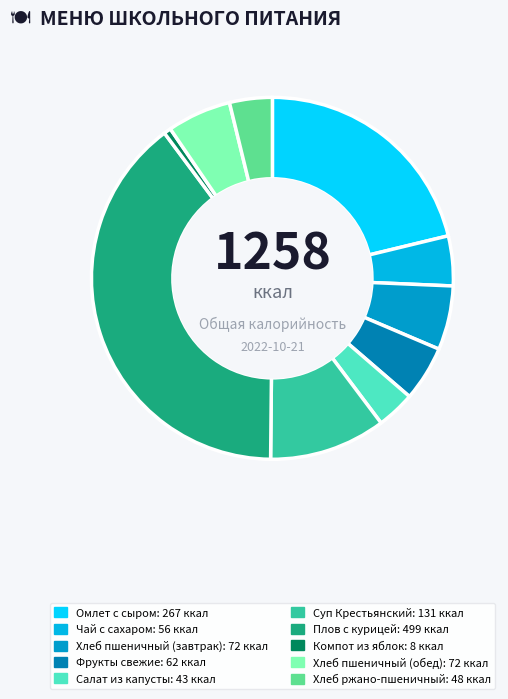

Which category has the smallest portion of the pie?

Компот из яблок